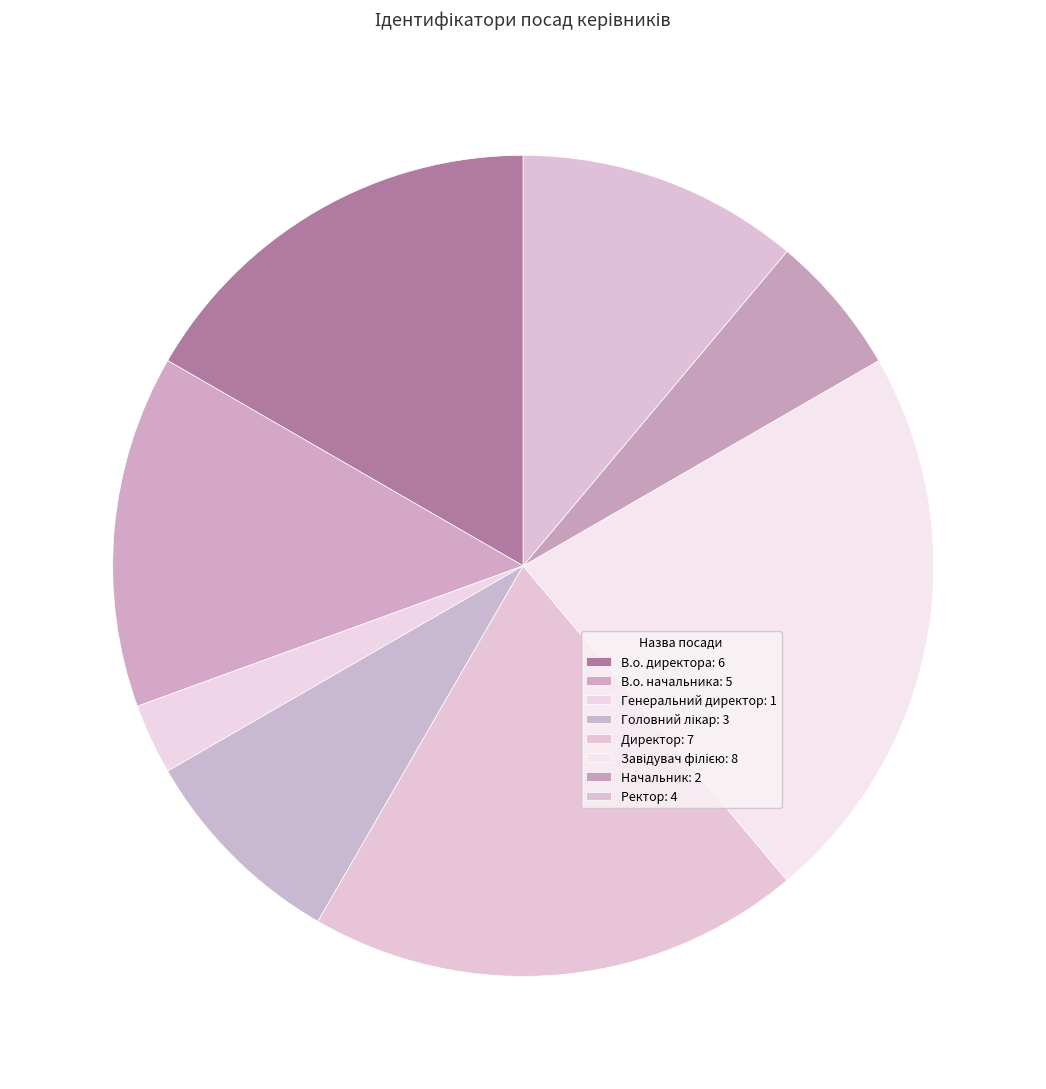

Rank the categories by value from lowest to highest.

Генеральний директор, Начальник, Головний лікар, Ректор, В.о. начальника, В.о. директора, Директор, Завідувач філією